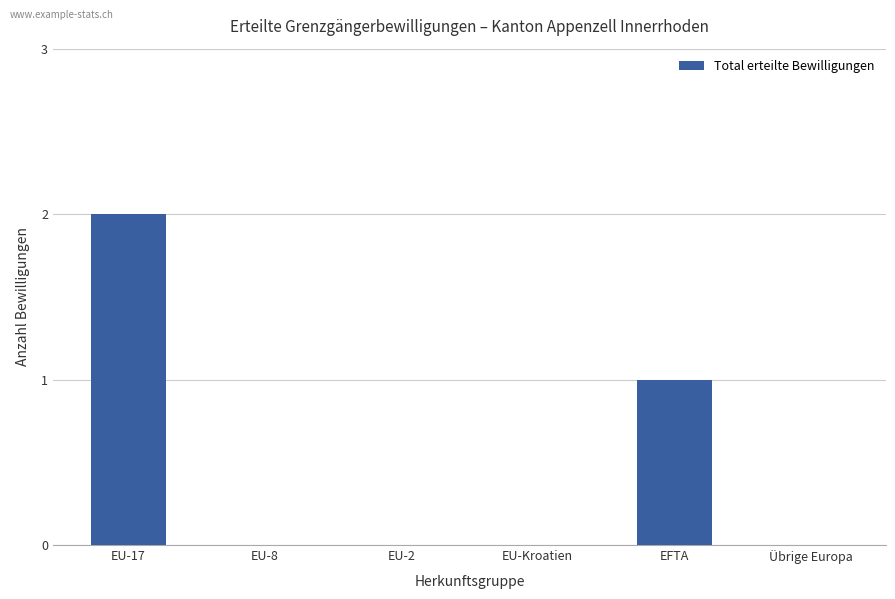

Reading left to right, transcribe all the data shown in this chart.

EU-17=2	EU-8=0	EU-2=0	EU-Kroatien=0	EFTA=1	Übrige Europa=0